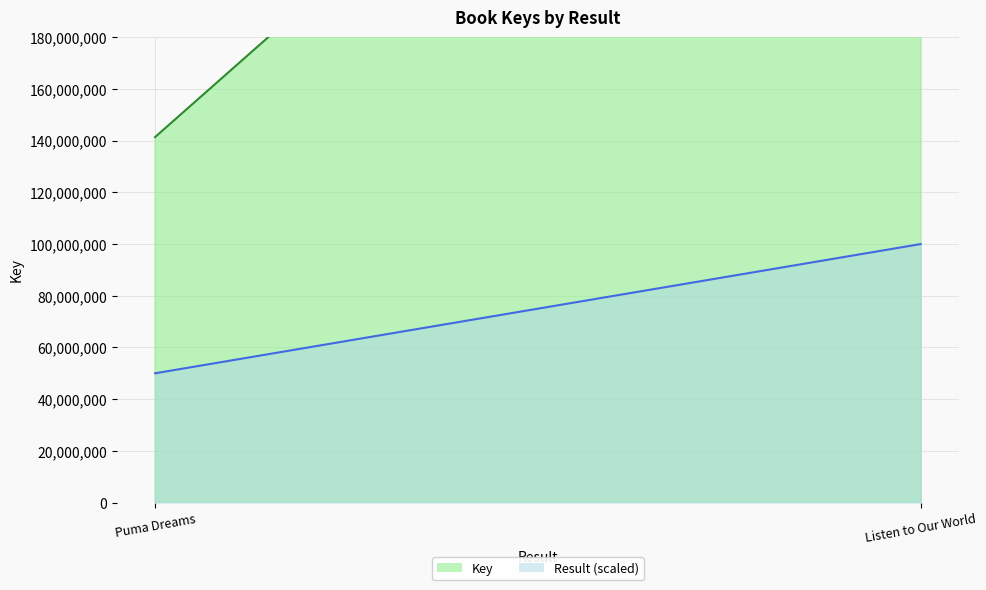

Between Puma Dreams and Listen to Our World, which series saw the biggest shift?

Key (line)